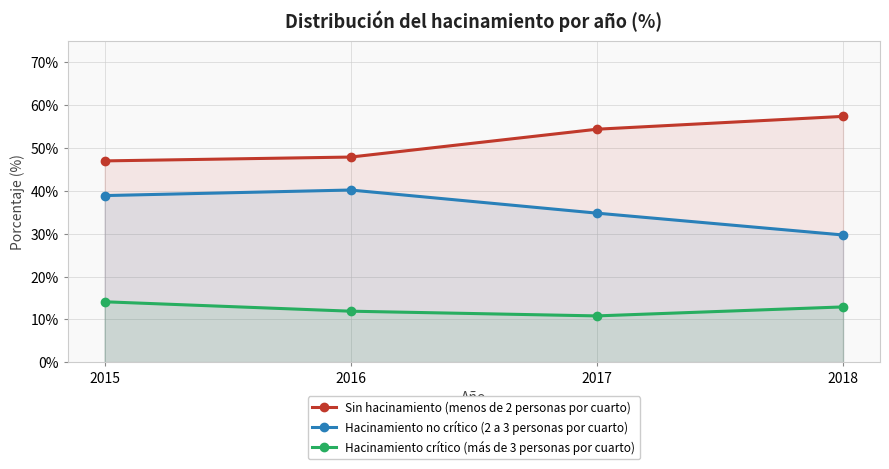

Rank the series at 2016 from highest to lowest value.

Sin hacinamiento (menos de 2 personas por cuarto), Hacinamiento no crítico (2 a 3 personas por cuarto), Hacinamiento crítico (más de 3 personas por cuarto)